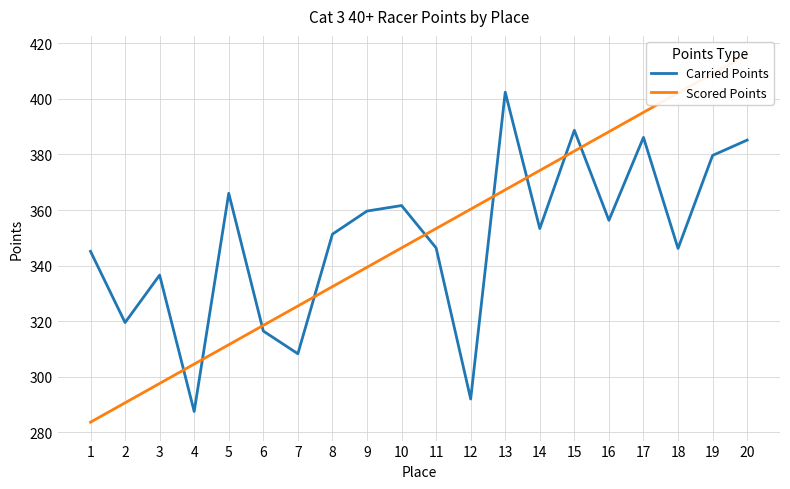

The value of Scored Points at 2 is 435.5. True or false?

False